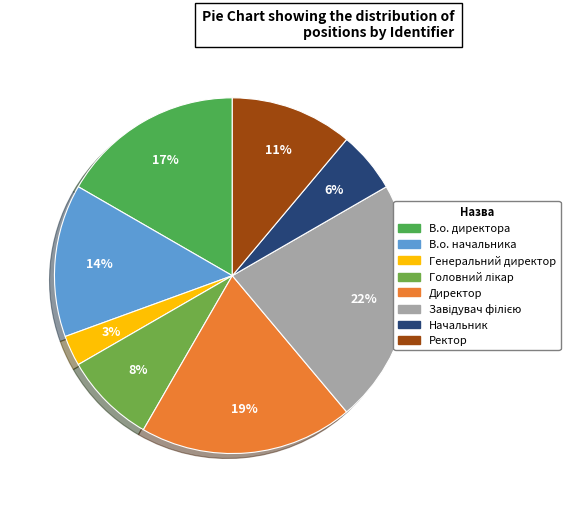

Is there a majority slice in this chart?

No